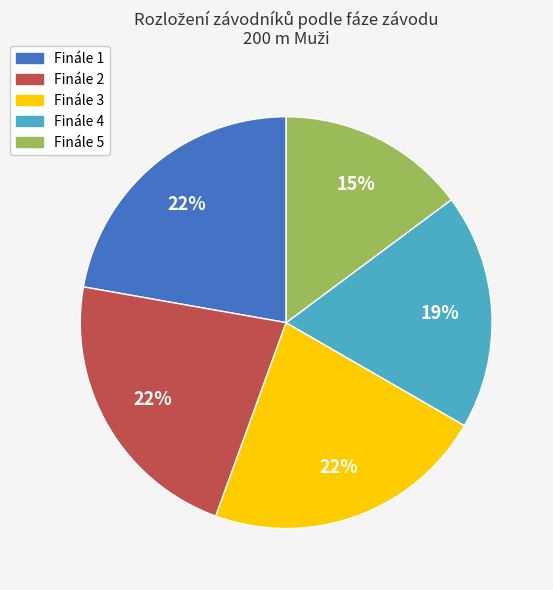

To the nearest percent, what is the average slice percentage?

20%